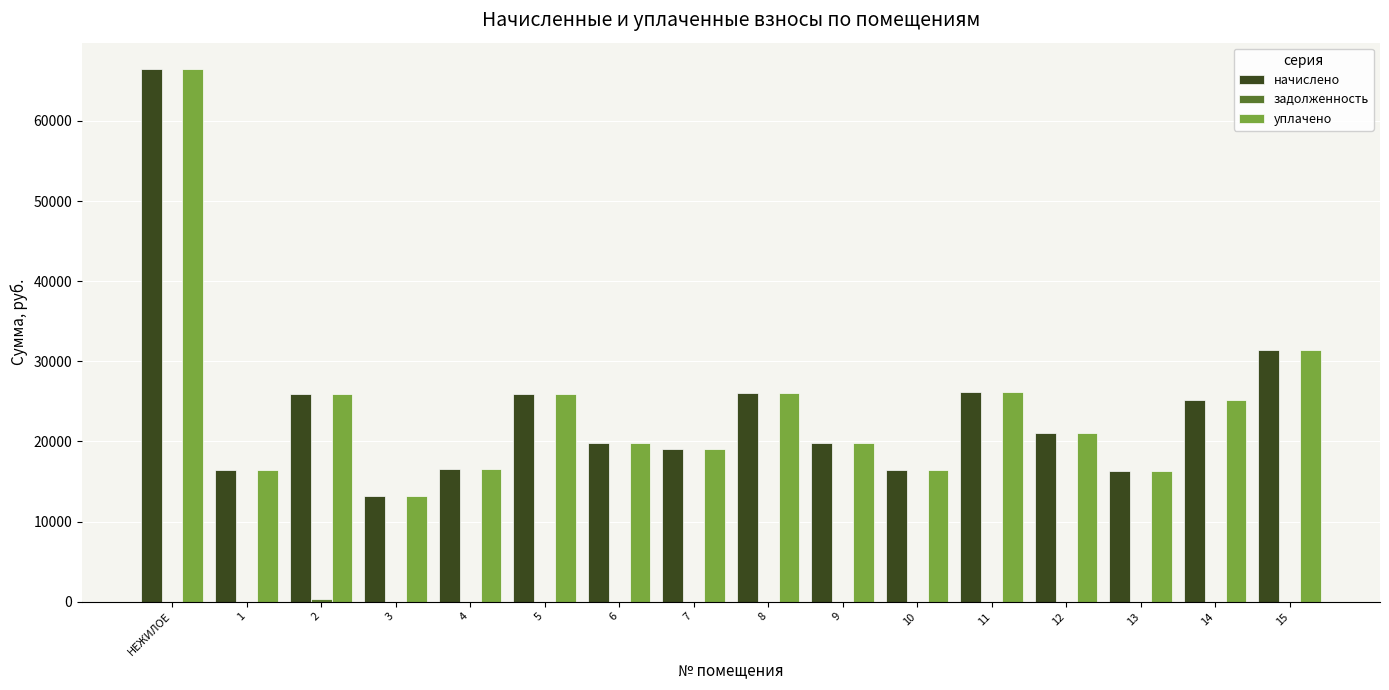

True or false: уплачено has a value of 25899.8 at 5.

True